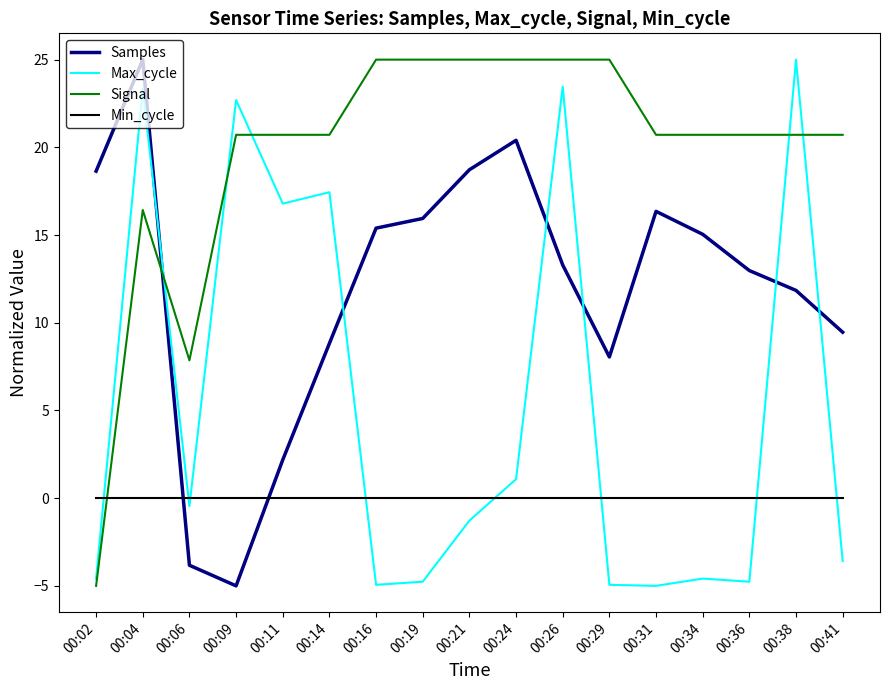

Which series ends up on top after the final intersection of Signal and Max_cycle?

Signal